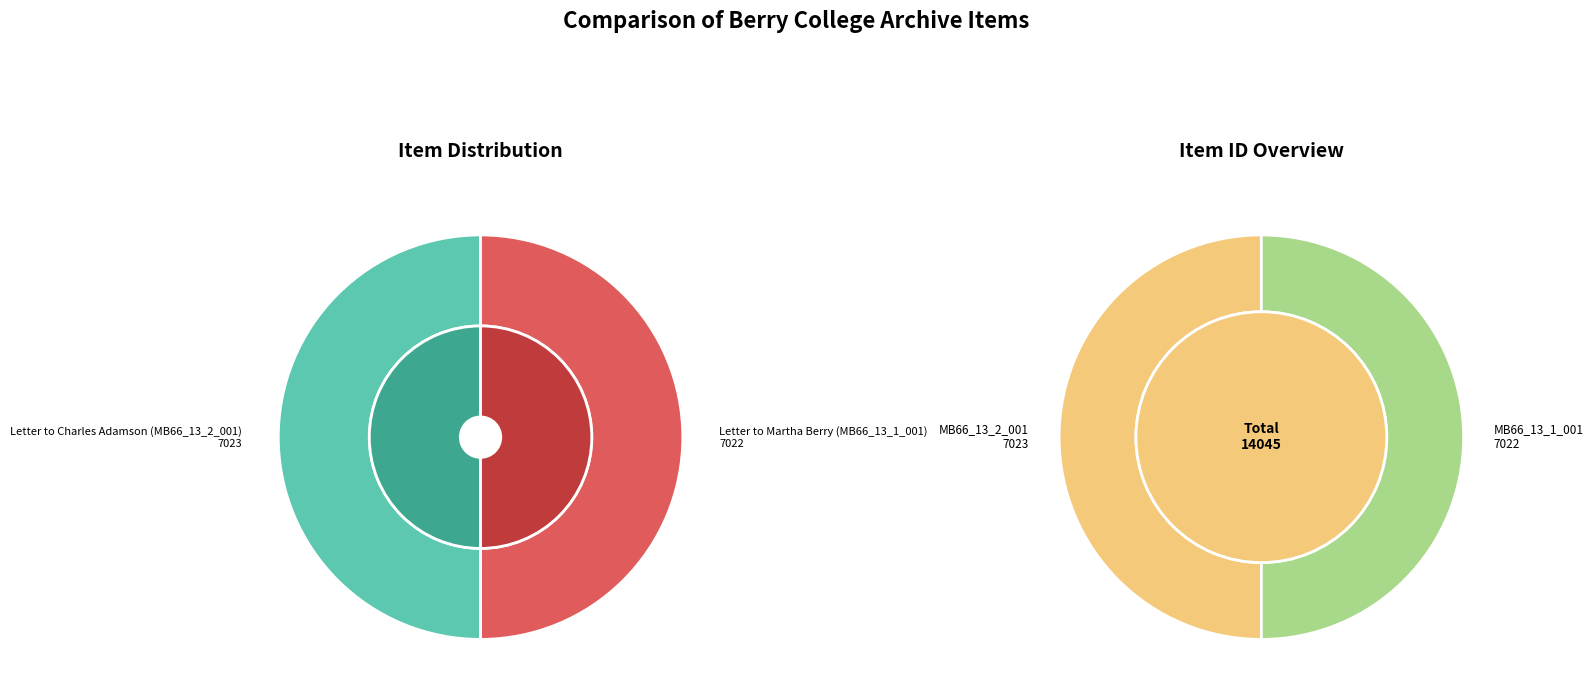

To the nearest percent, what is the average slice percentage?

50%